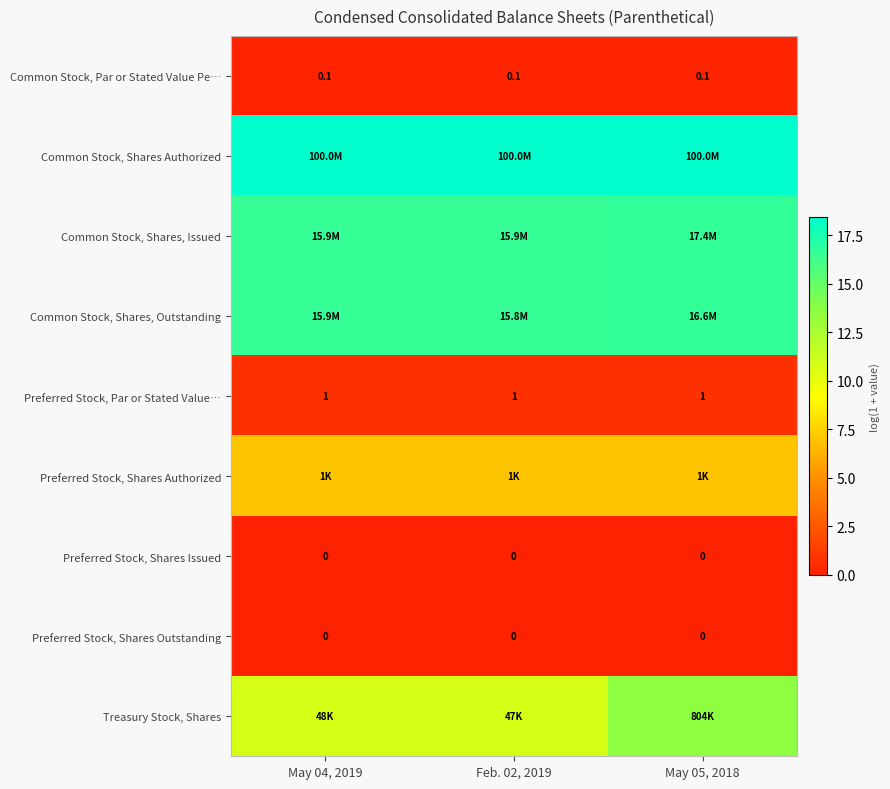

Is the value of Preferred Stock, Par or Stated Value… at Feb. 02, 2019 greater than the value of Common Stock, Par or Stated Value Pe… at May 05, 2018?

Yes